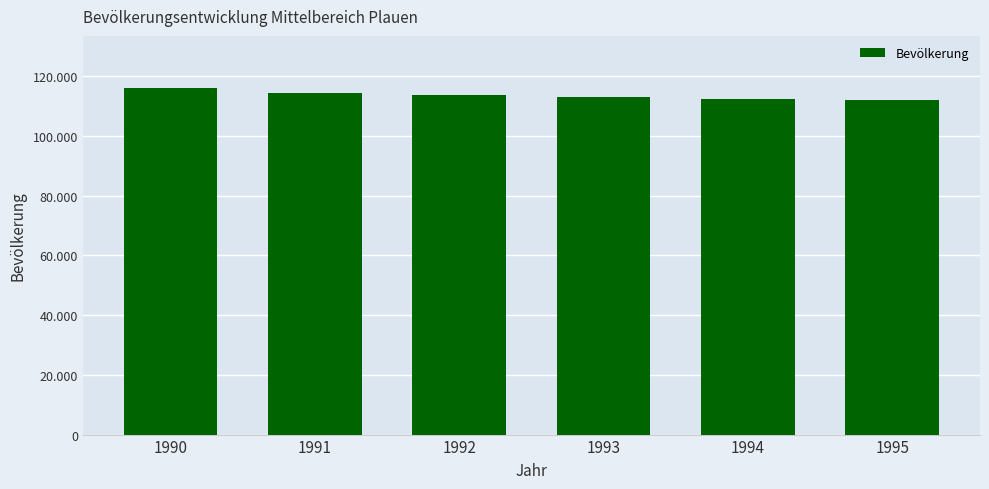

Reading left to right, what are all the values shown in this chart?

1990=116117	1991=114562	1992=113680	1993=113048	1994=112476	1995=111962